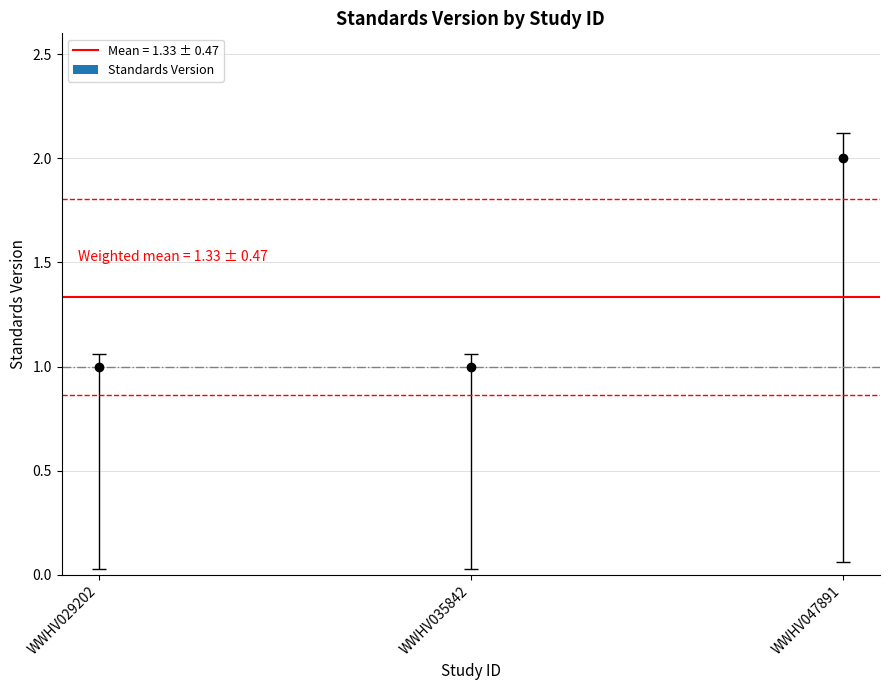

At which category does the chart reach its minimum across all series?

WWHV029202